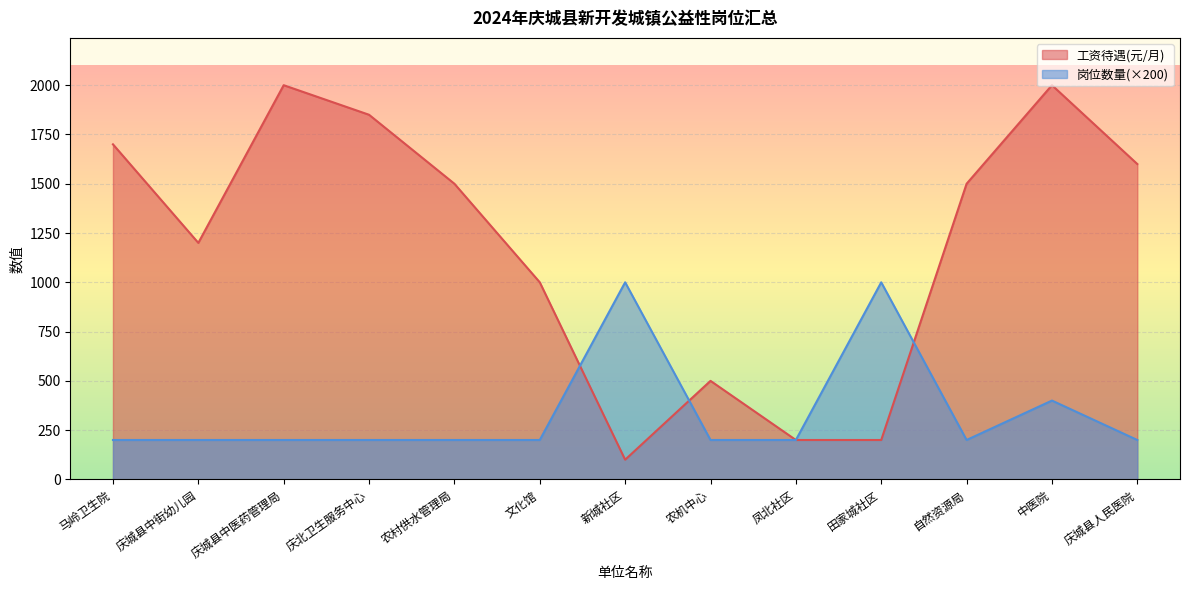

What is the difference between the maximum and minimum values in the 岗位数量 series?

800